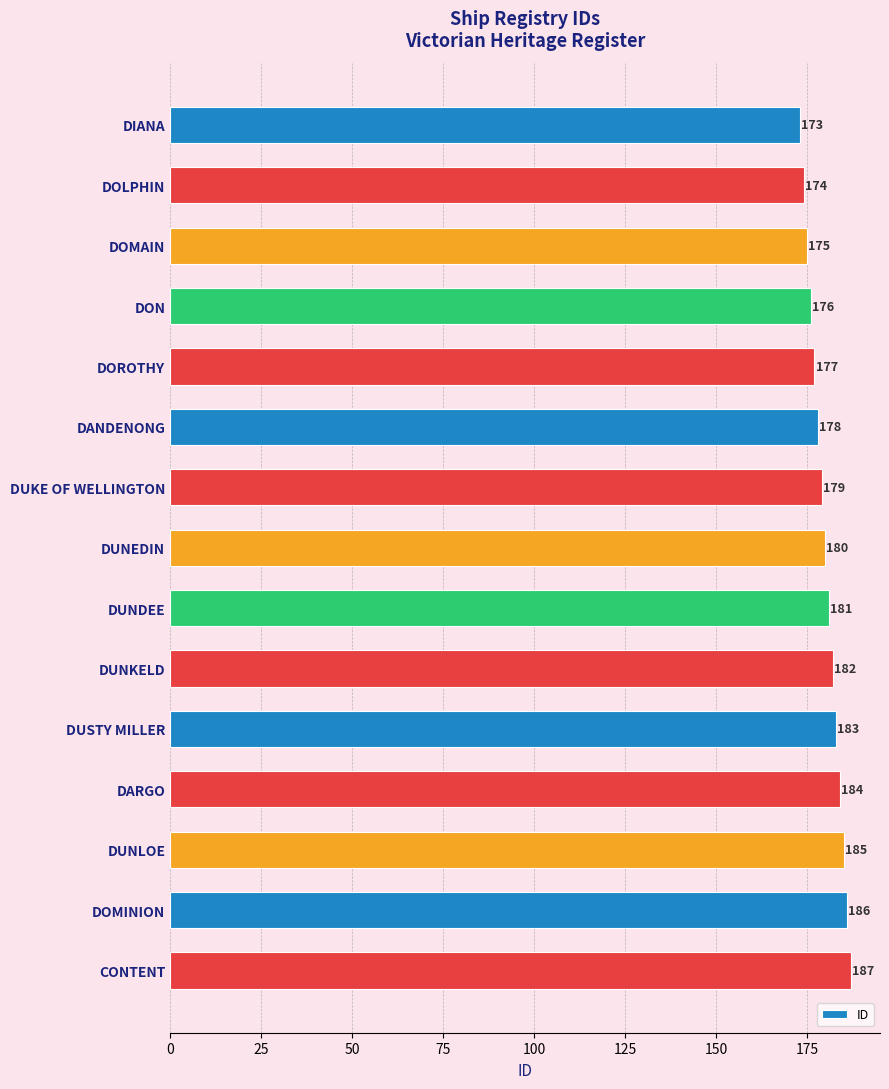

Is it true that the value at DUSTY MILLER is 183?

True